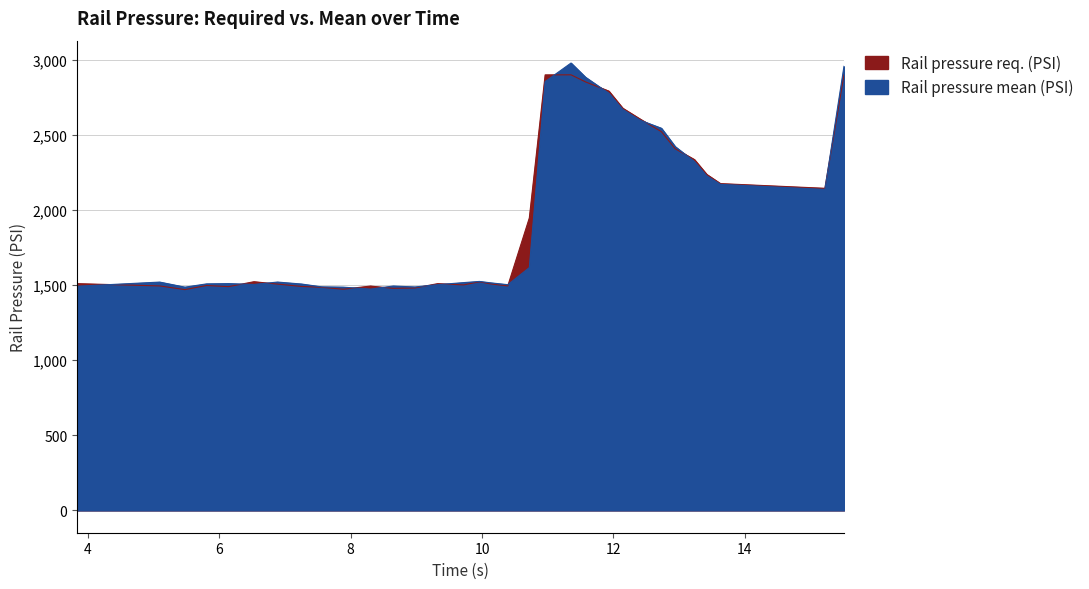

Which has a higher value, 13.422 or 15.221?

13.422